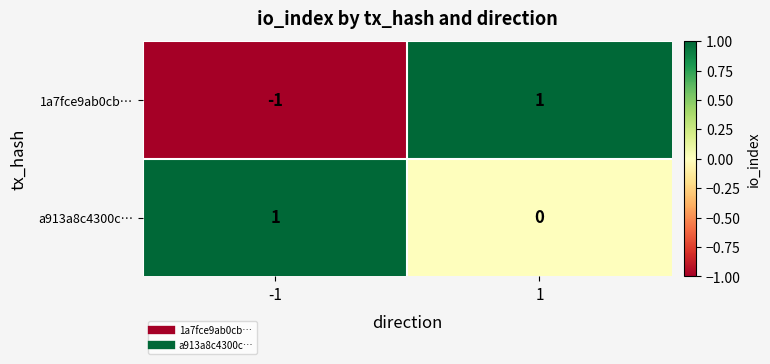

List the series in order of their overall mean, lowest first.

1a7fce9ab0cb…, a913a8c4300c…